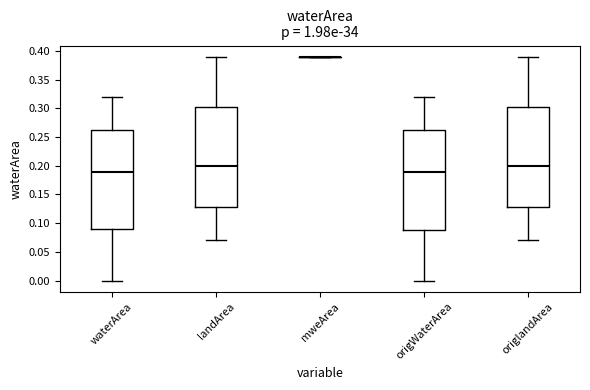

Reading left to right, transcribe this box plot: for each box, give where its median line is, the range the box spans, and where its two whiskers end, as read against the y-axis. The values are not printed on the chart, so give them approximately, as read against the axis.

waterArea: median 0.190, box 0.090 to 0.265, whiskers 0.000 to 0.320
landArea: median 0.200, box 0.130 to 0.305, whiskers 0.070 to 0.390
mweArea: box collapsed to a line at 0.390, whiskers 0.390 to 0.390
origWaterArea: median 0.190, box 0.090 to 0.265, whiskers 0.000 to 0.320
origlandArea: median 0.200, box 0.130 to 0.305, whiskers 0.070 to 0.390